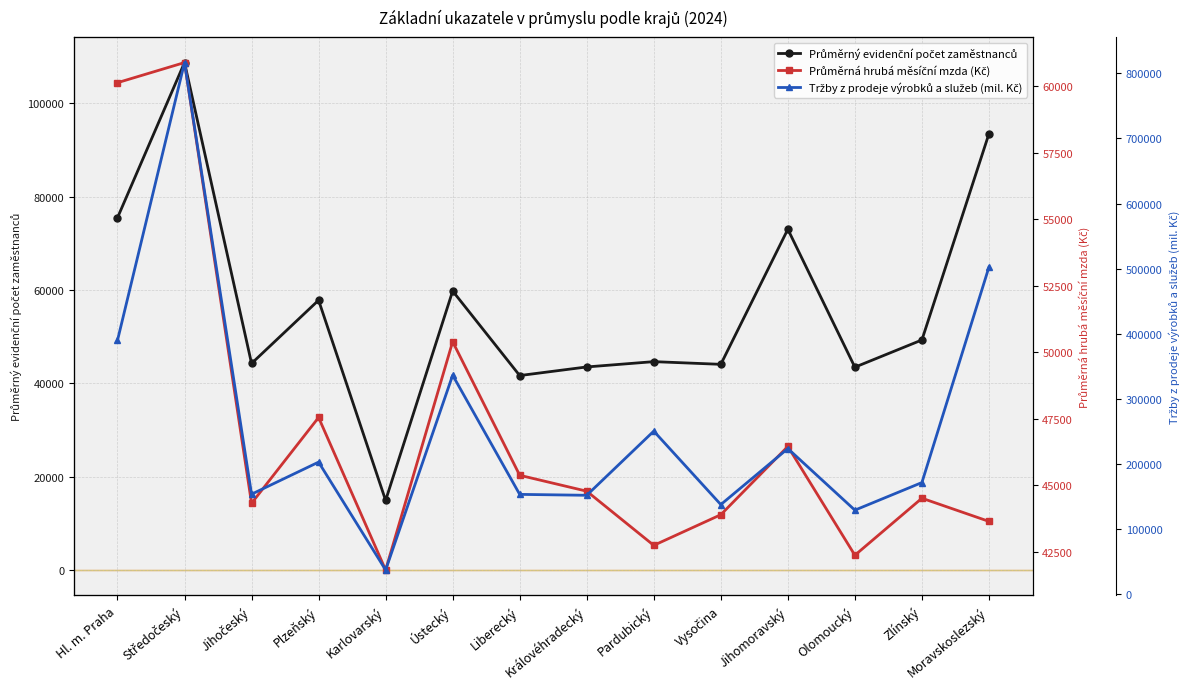

At which category does Průměrný evidenční počet zaměstnanců reach its first local peak?

Středočeský